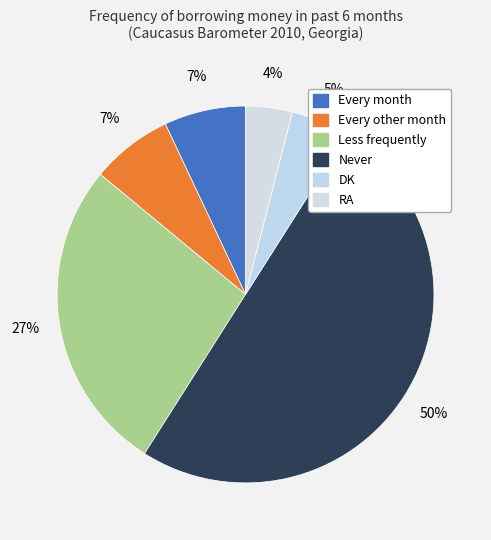

How many slices are in this pie chart?

6